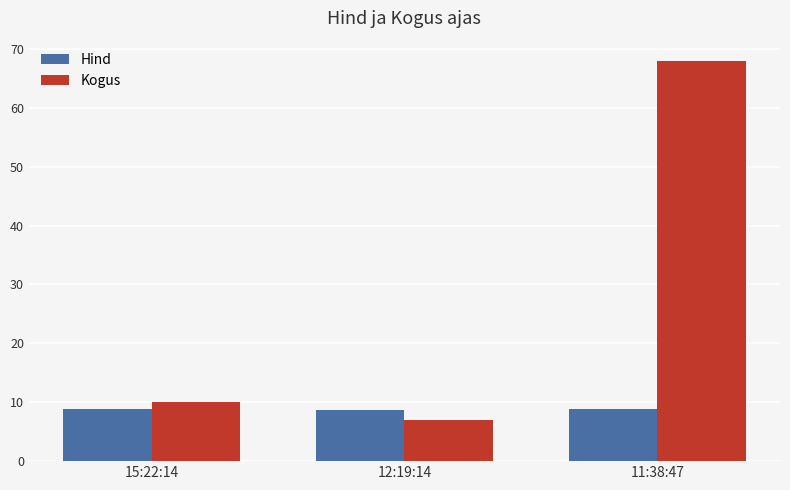

What is the difference between the maximum and minimum values in the Kogus series?

61.0